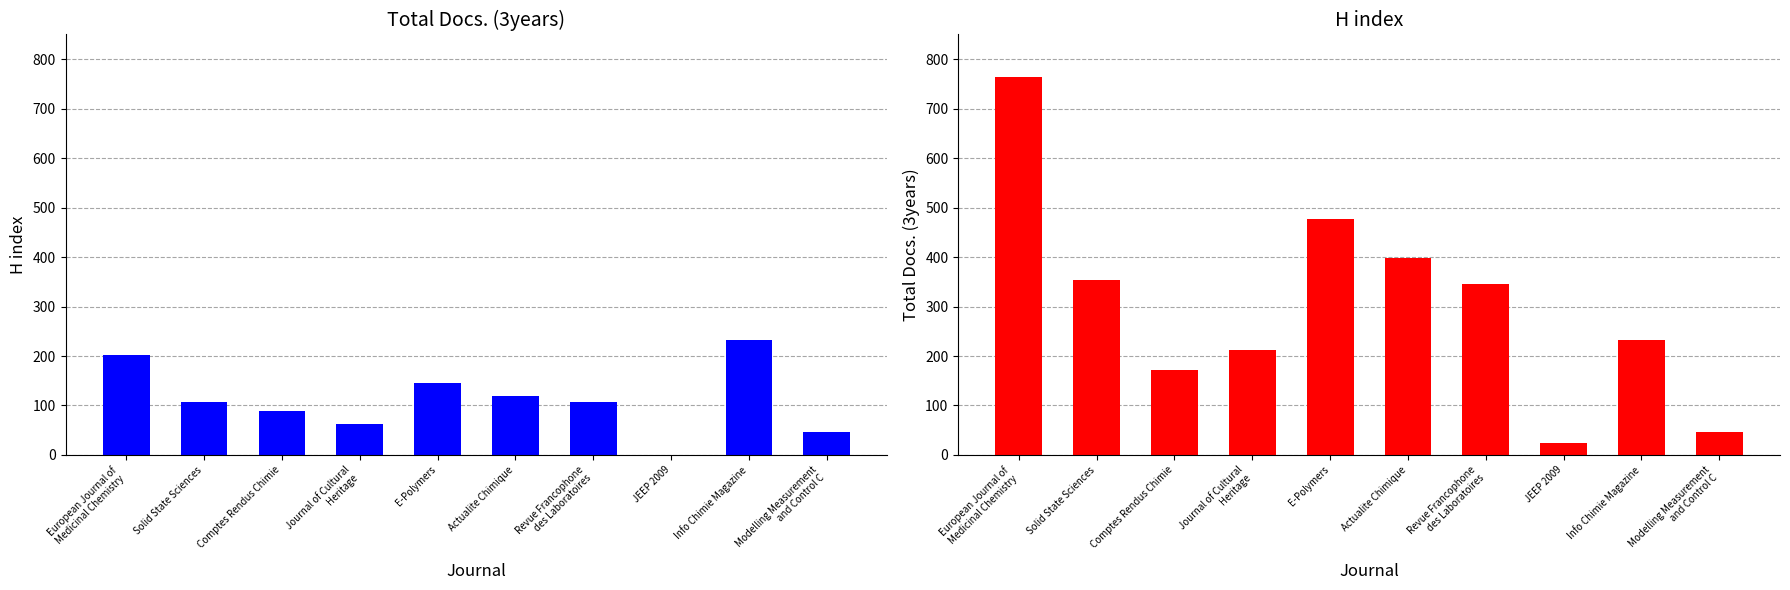

What position from the right is Info Chimie Magazine?

2